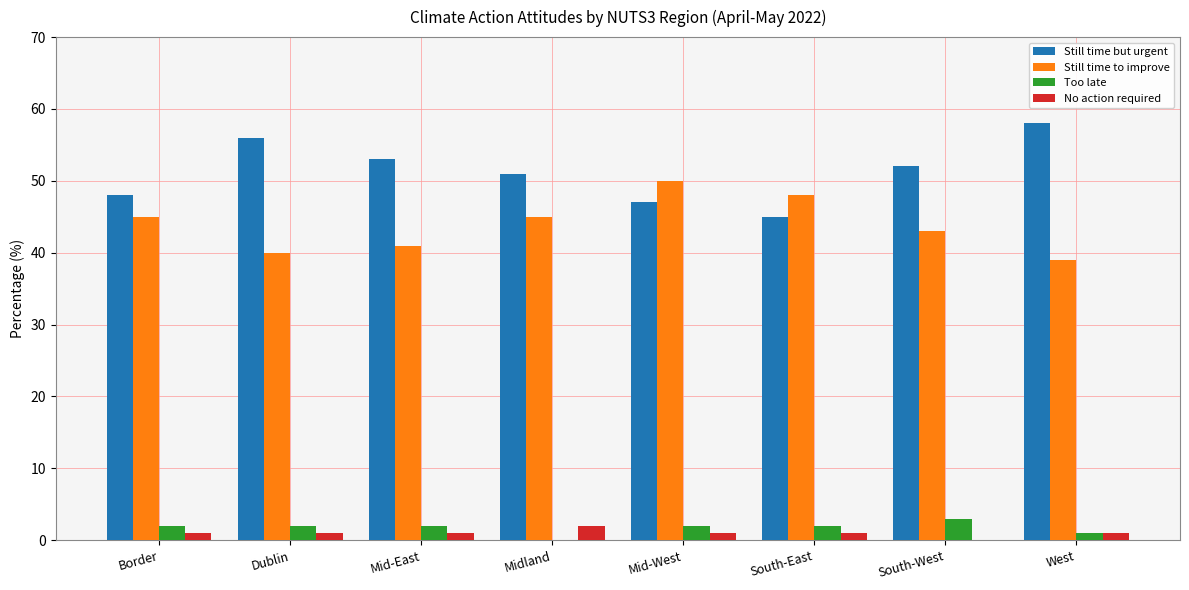

True or false: Still time but urgent has a value of 52 at South-West.

True